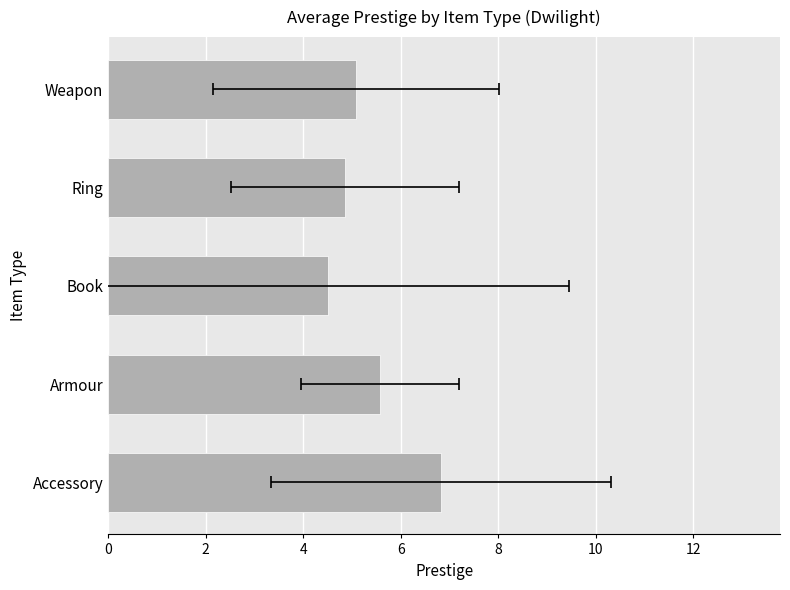

What is the change in value from Armour to Book?

-1.1